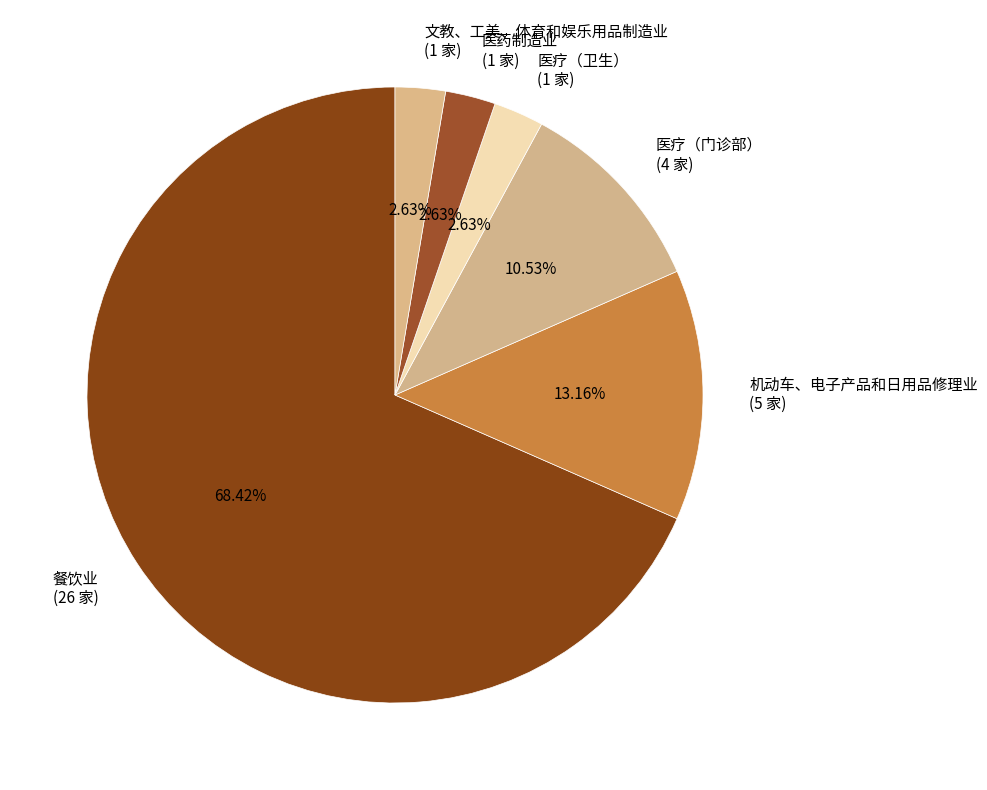

Count the number of slices in the pie.

6